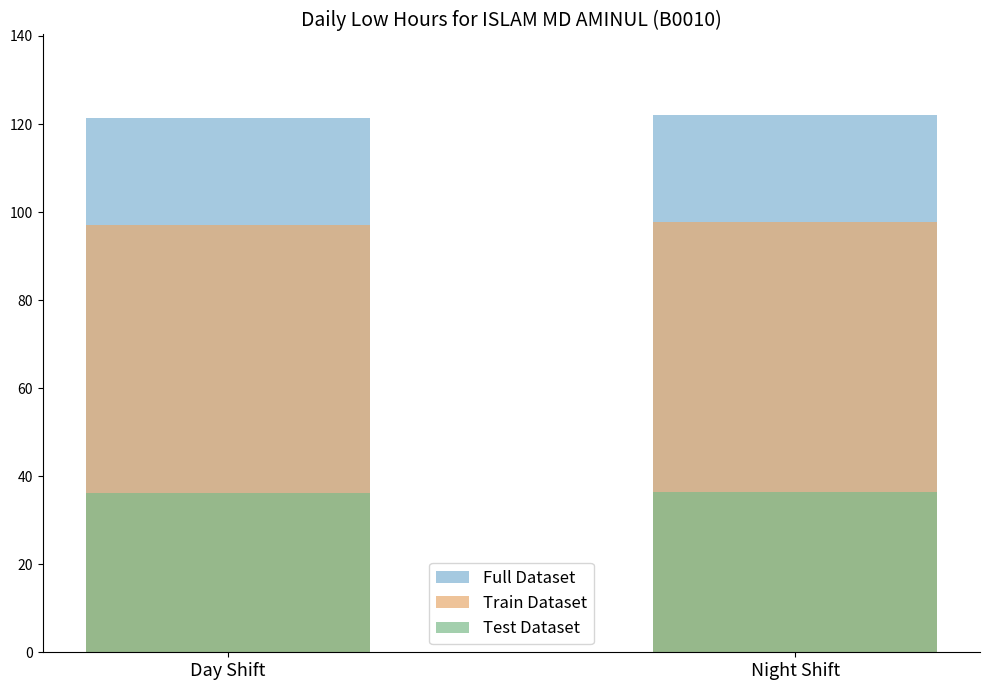

Which series changed the most between Day Shift and Night Shift?

Train Dataset